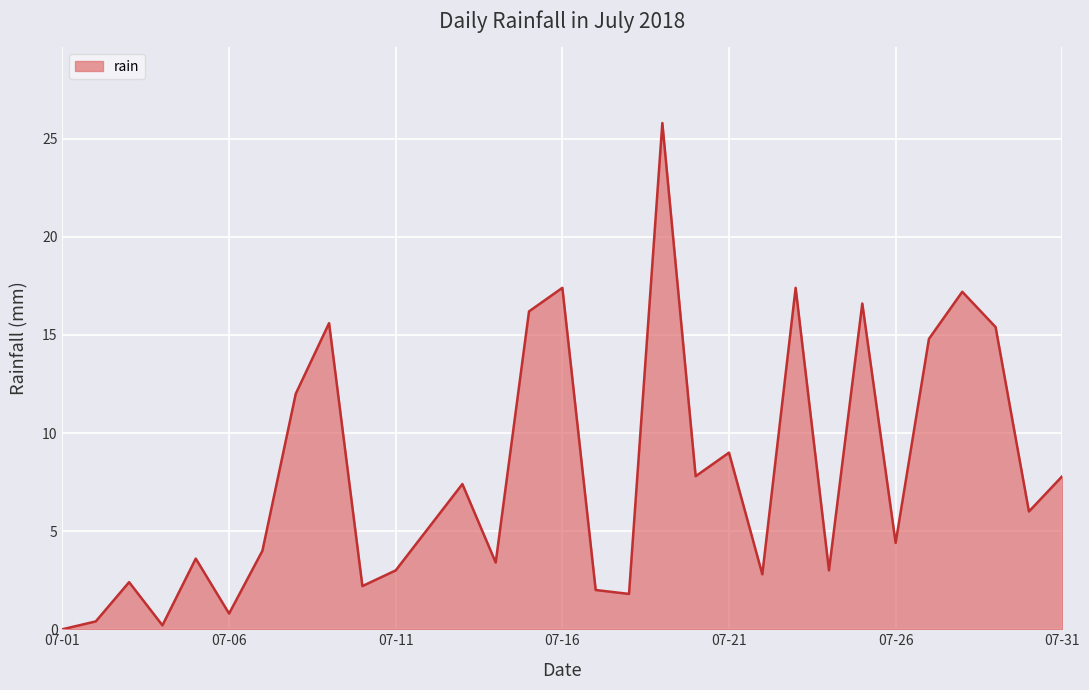

What is the greatest value displayed?

25.8